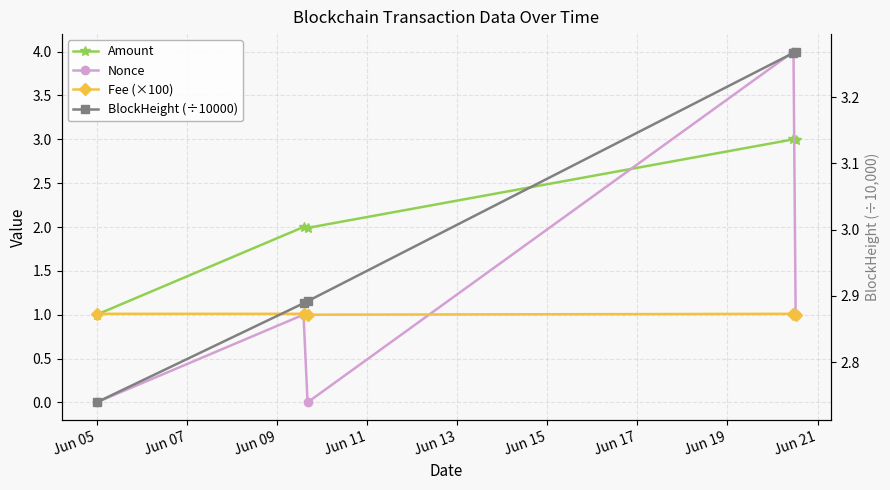

What is the spread (max minus min) of values at Jun 05?

2.7